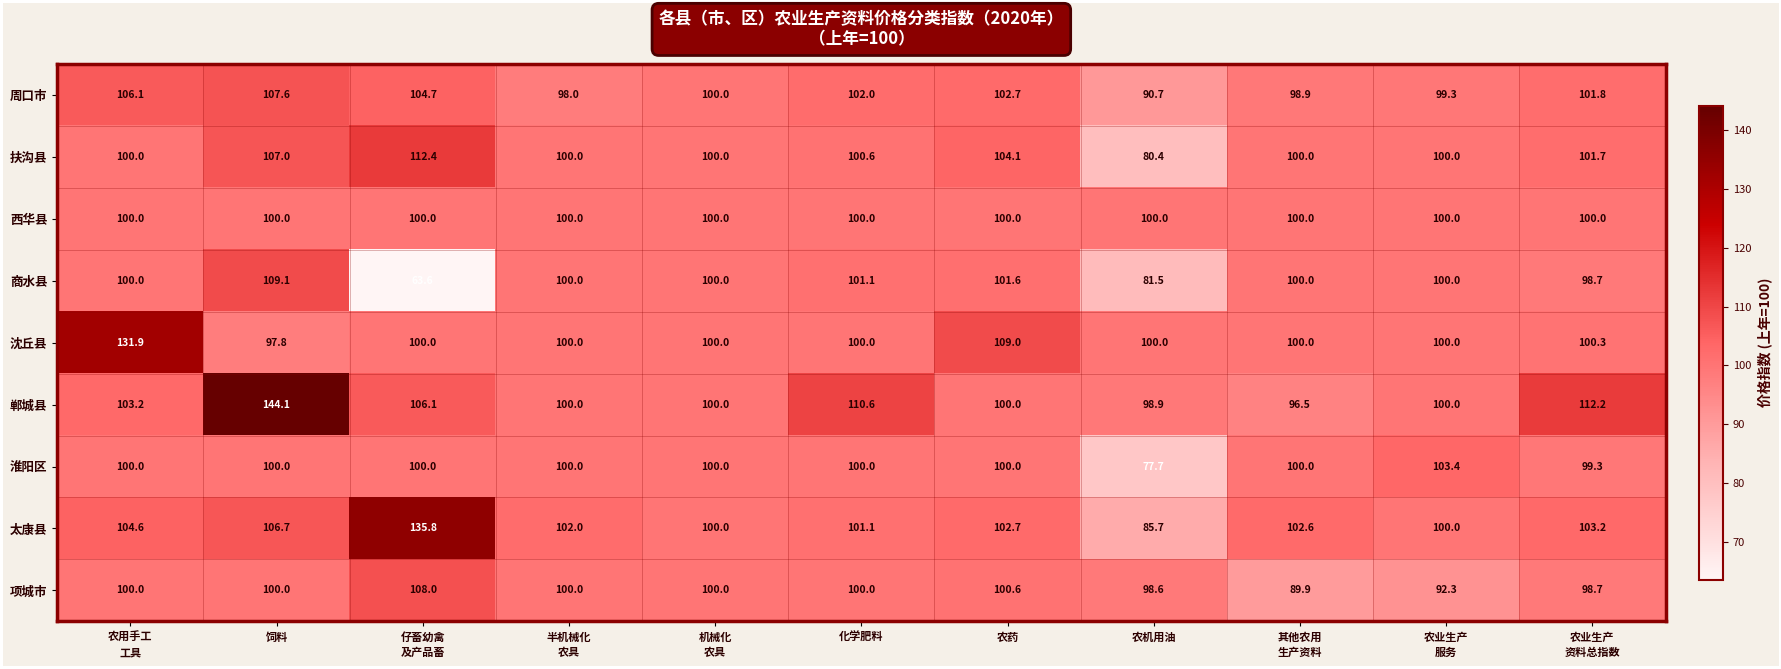

Which series has the widest spread of values?

太康县